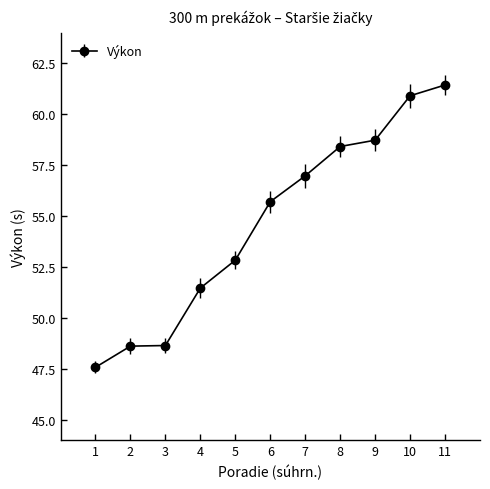

What is the change in value from 2 to 10?

+12.3